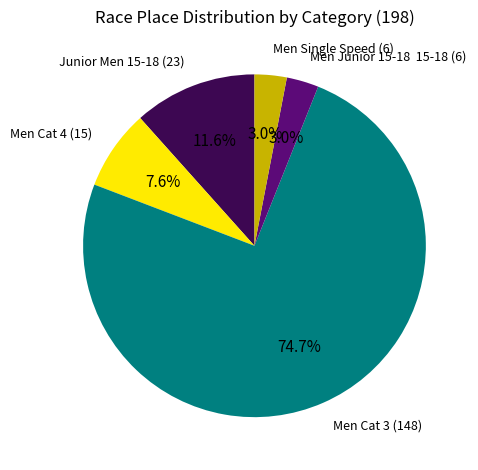

Is there a majority slice in this chart?

Yes